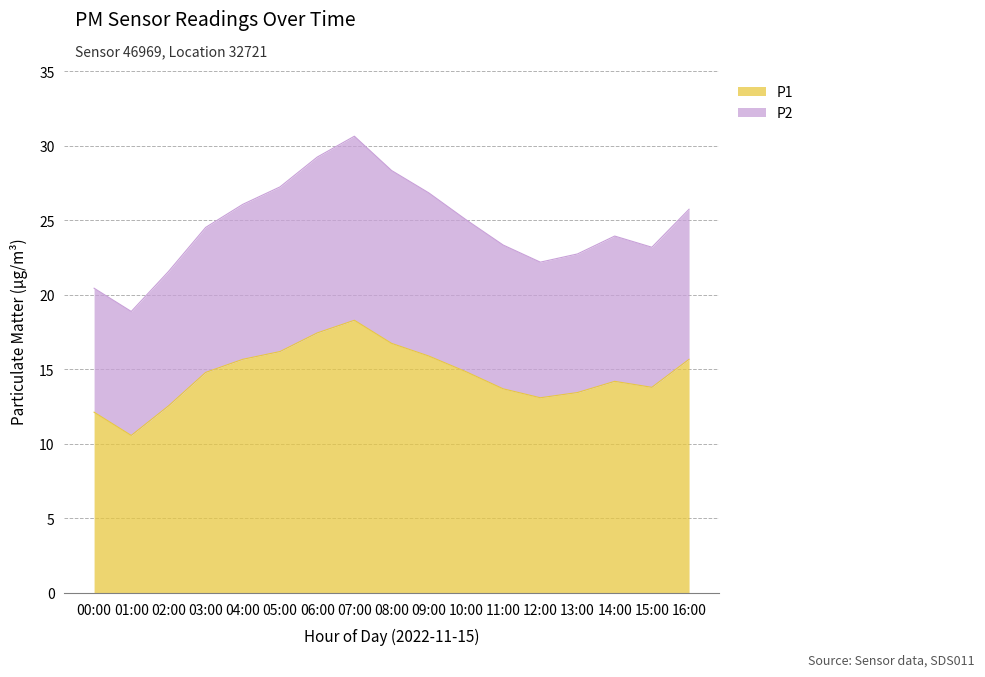

Reading left to right, list all the values displayed in this chart.

P1: 12.1	10.6	12.6	14.8	15.7	16.2	17.4	18.3	16.8	15.9	14.8	13.7	13.1	13.4	14.2	13.8	15.7
P2: 20.5	18.9	21.6	24.5	26.1	27.2	29.2	30.6	28.4	26.9	25.0	23.4	22.2	22.8	23.9	23.2	25.8